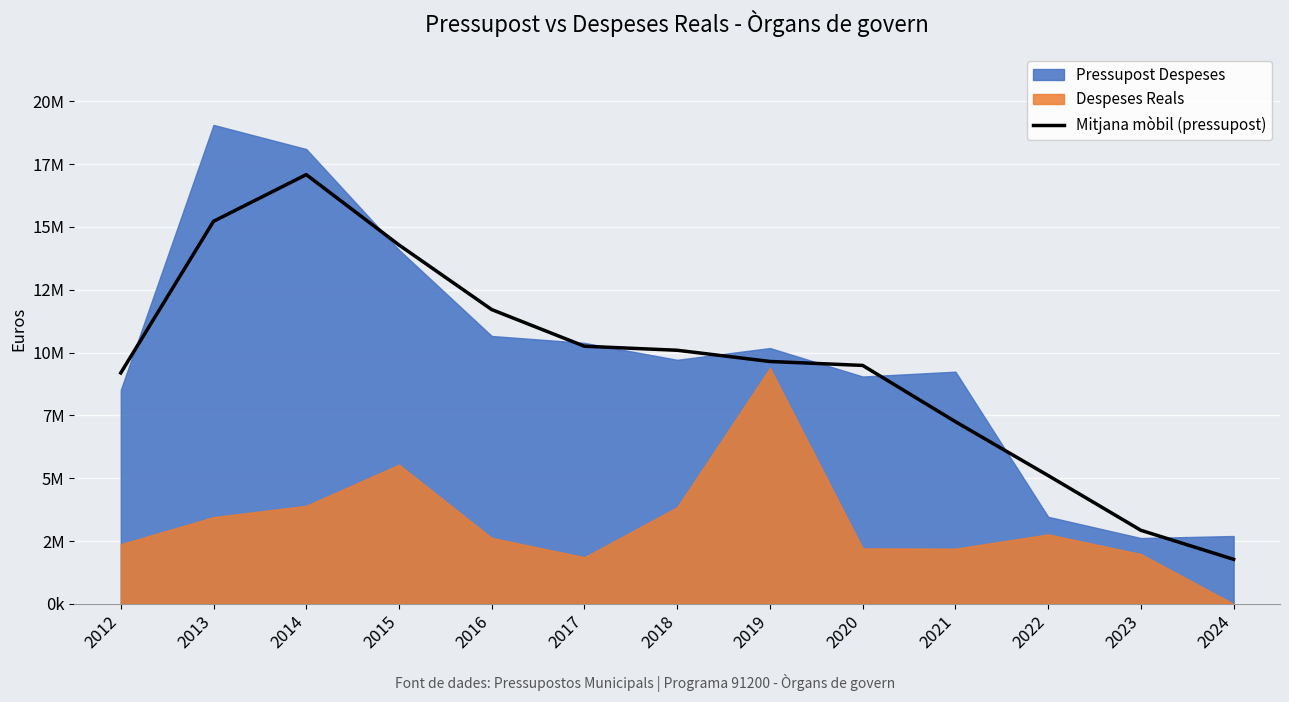

Reading left to right, extract all data points from this chart.

9189640.7	15221775.2	17079938.8	14280783.0	11710161.0	10251748.7	10091831.8	9645756.6	9488544.9	7250420.8	5108396.0	2928921.1	1773774.5